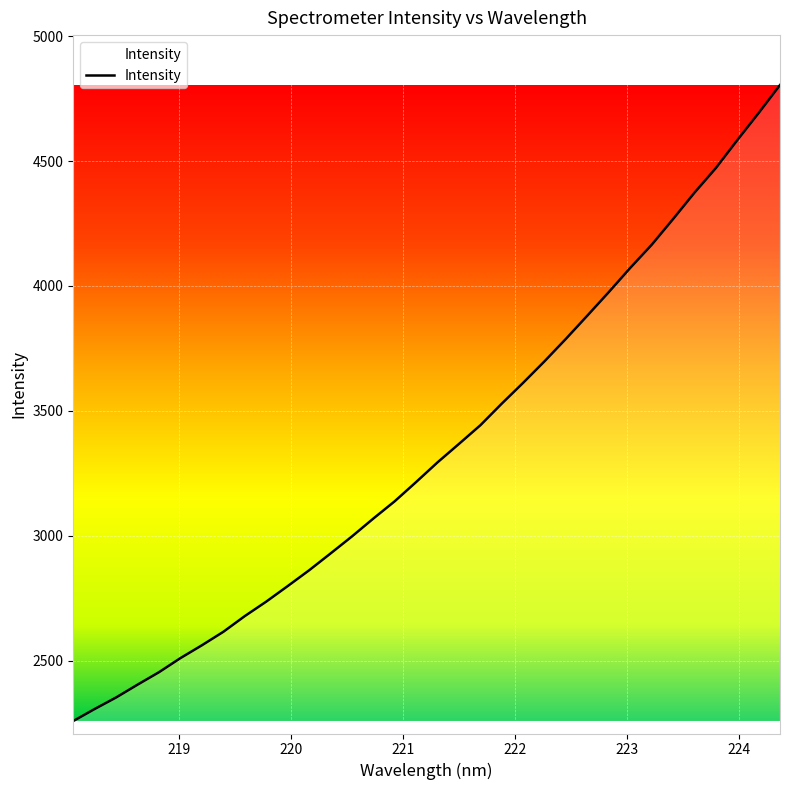

What is the maximum value shown in the chart?

4804.7